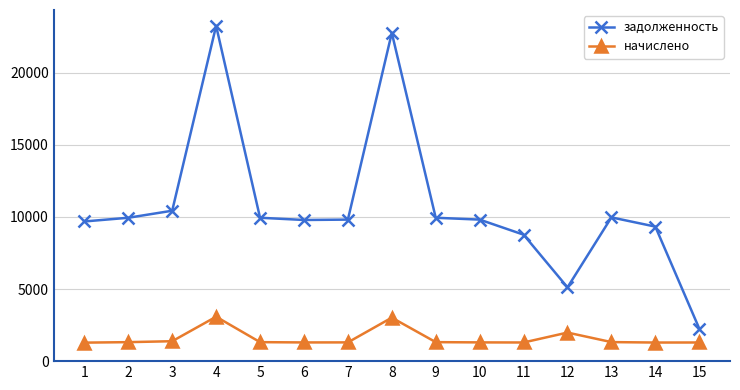

What is the minimum value for начислено?

1282.6